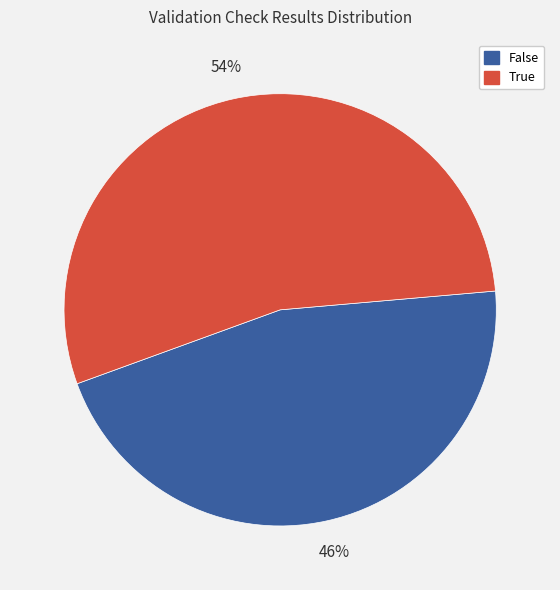

To the nearest percent, what is the average slice percentage?

50%